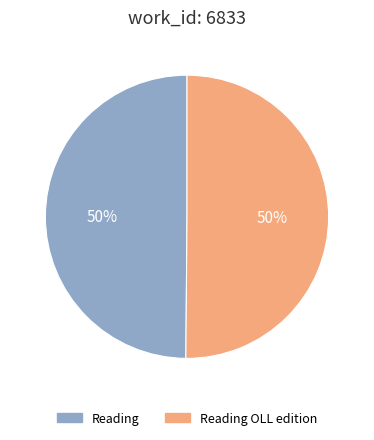

To the nearest percent, what is the average slice percentage?

50%